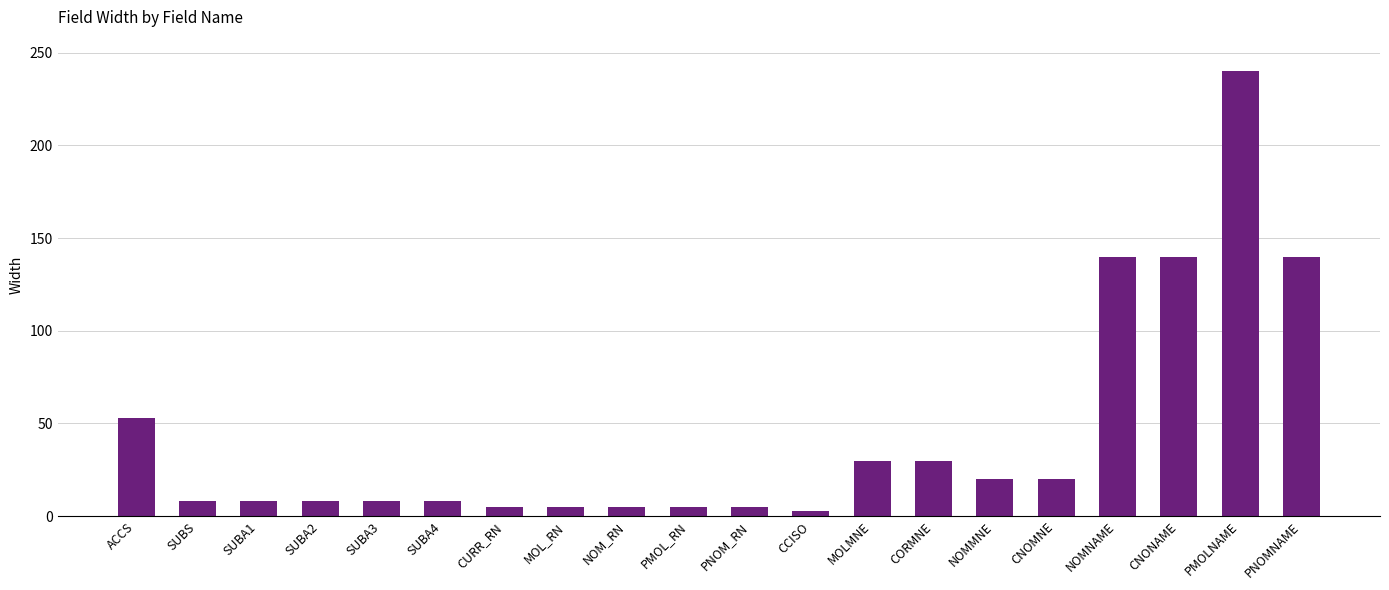

What is the difference between the maximum and minimum values?

237